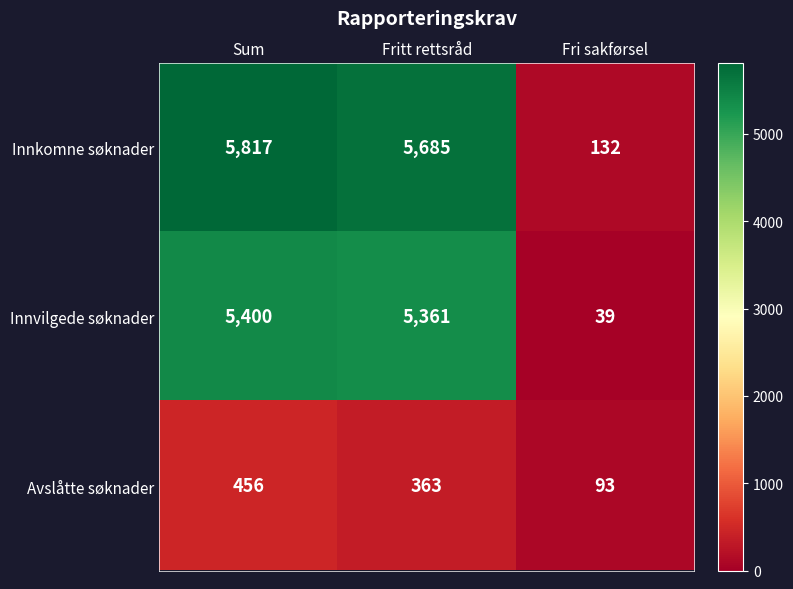

What is the maximum value shown in the chart?

5817